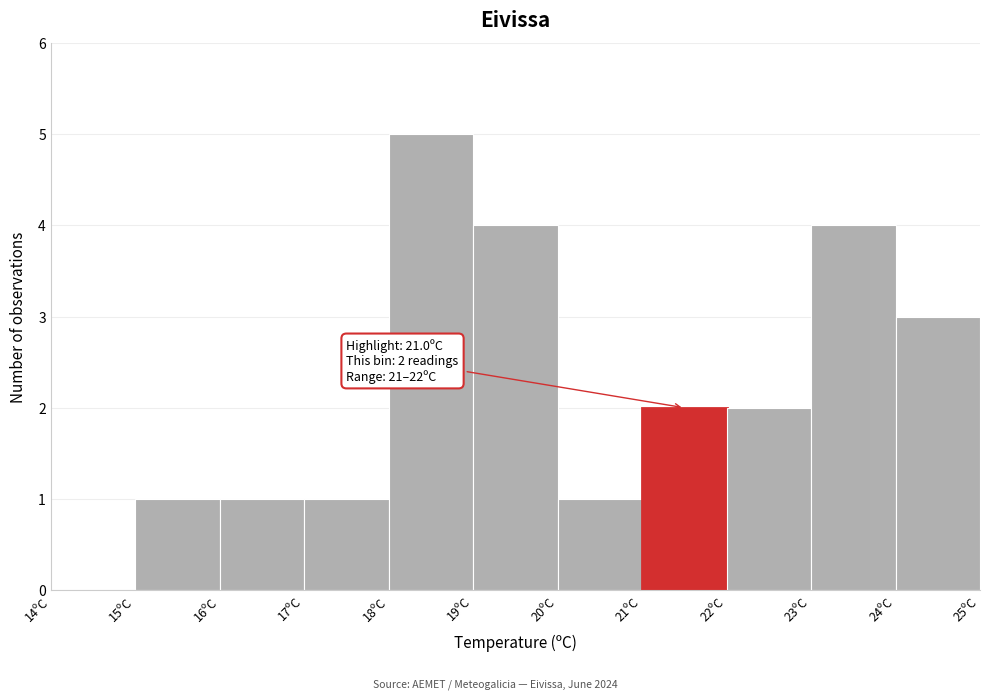

Over which range of the x-axis is the bar tallest?

18 to 19